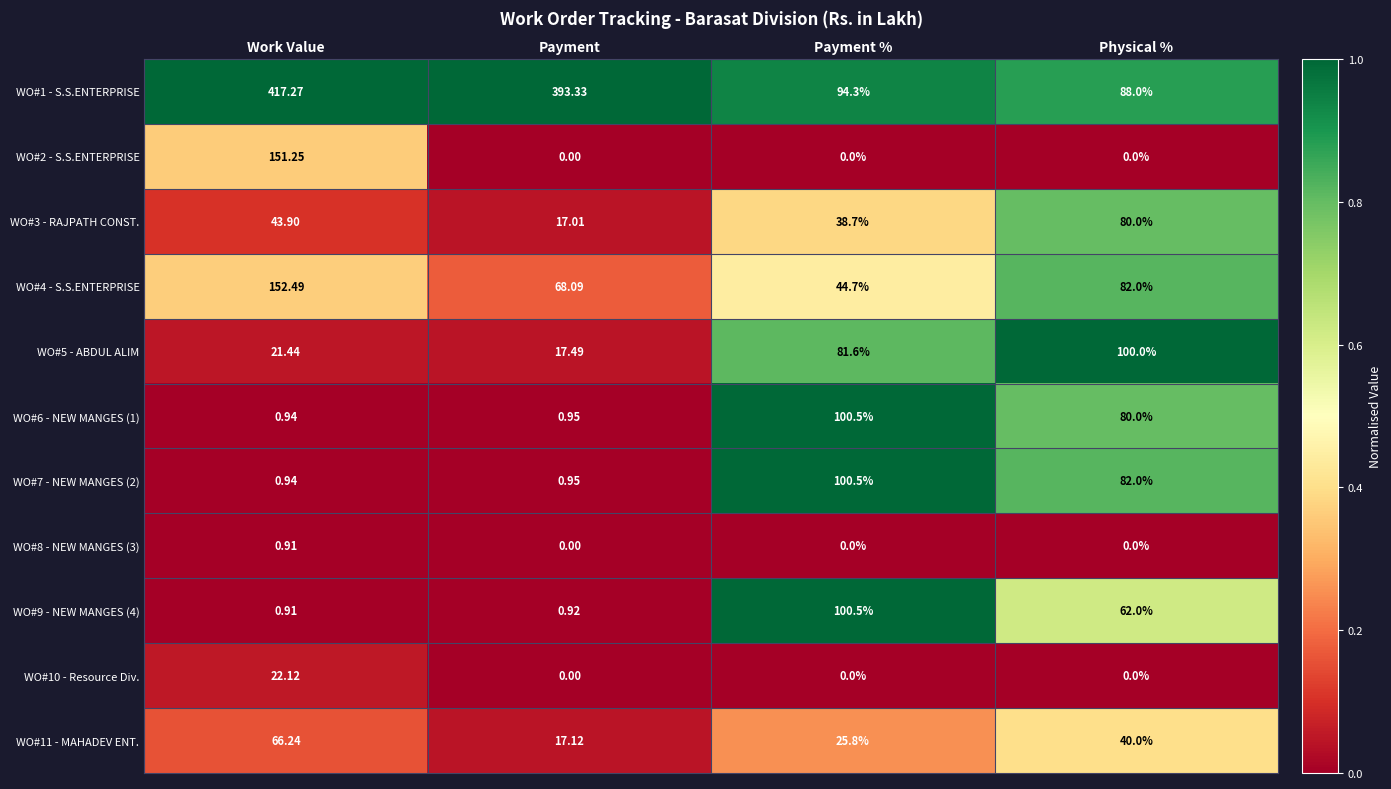

Which category has the highest value across all series?

Work Value